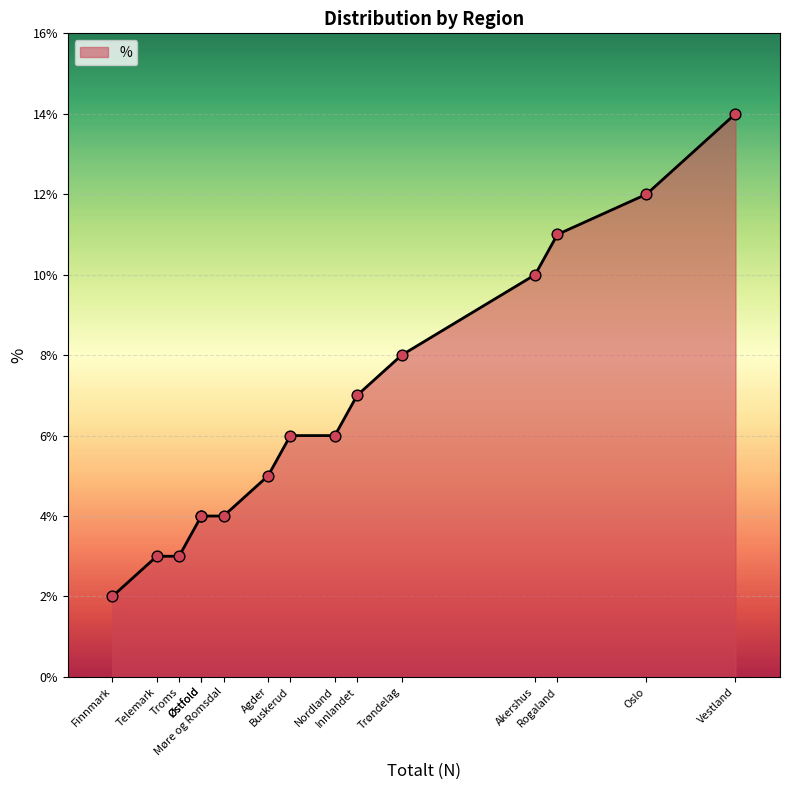

What is the ratio of the value at Finnmark to the value at Oslo?

0.2